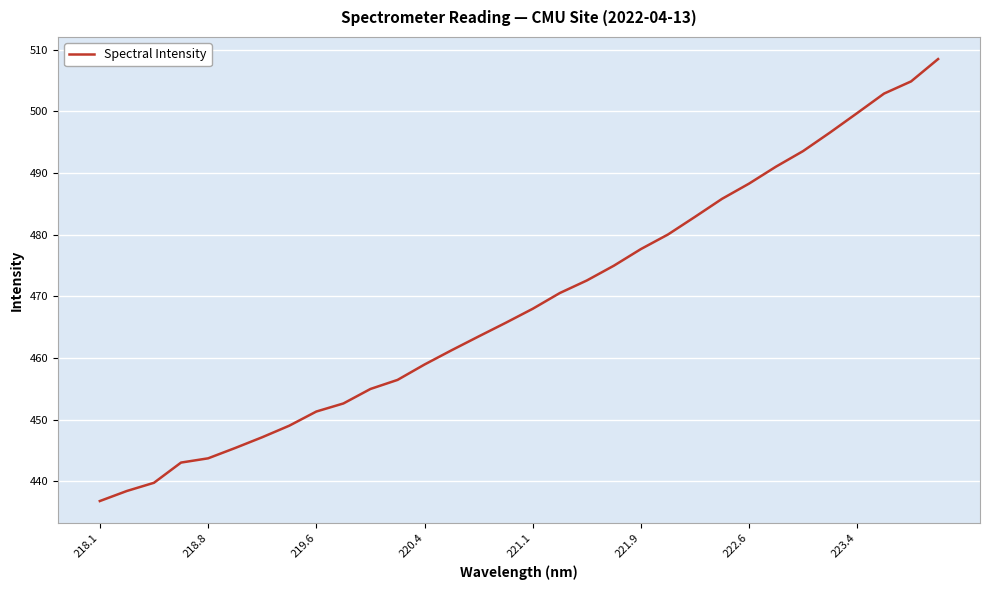

What is the average value?

468.9